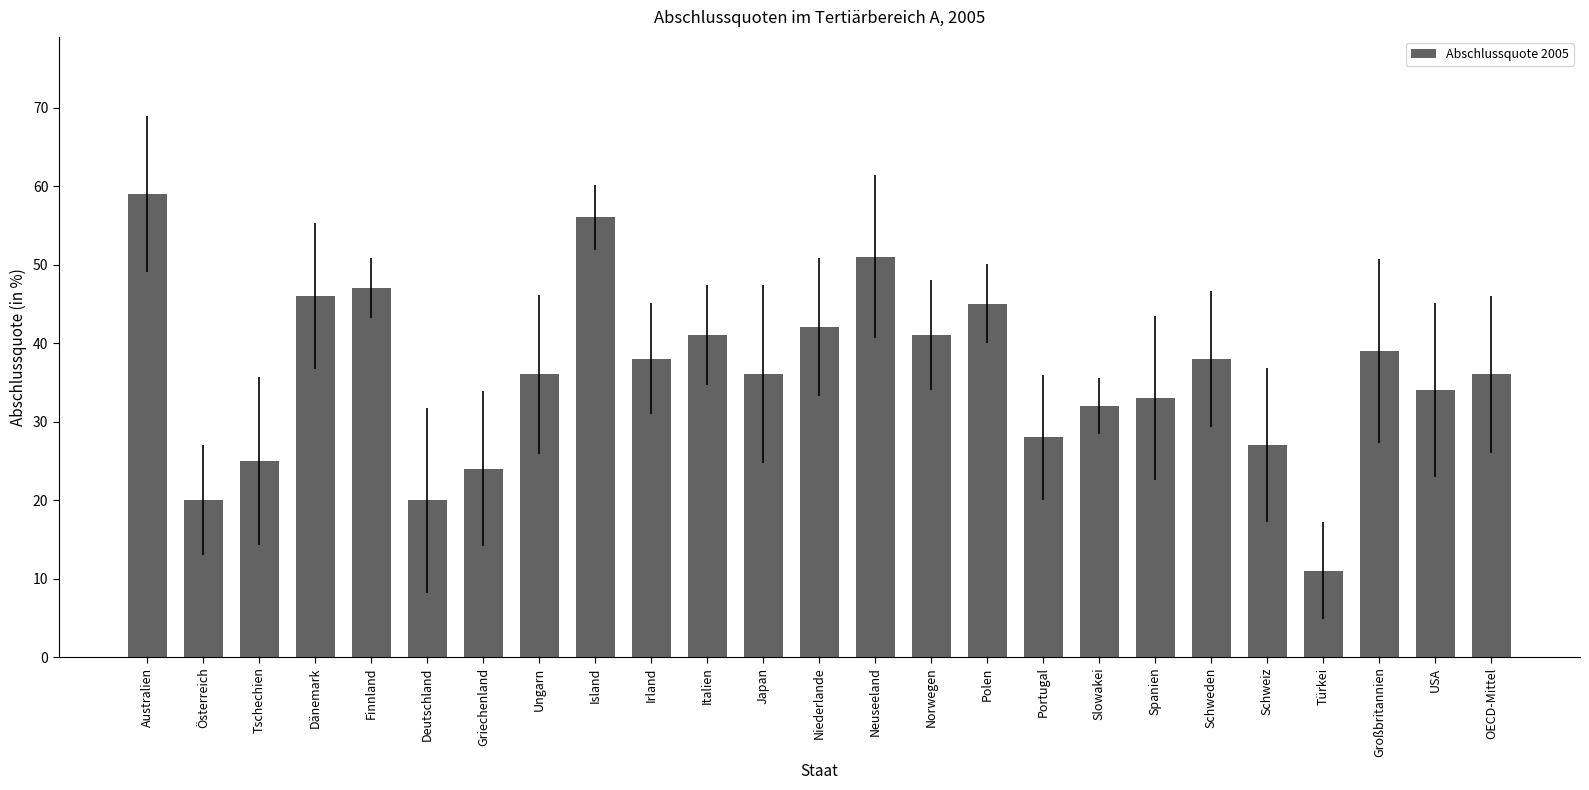

What is the value of the 17th bar from the left?

28